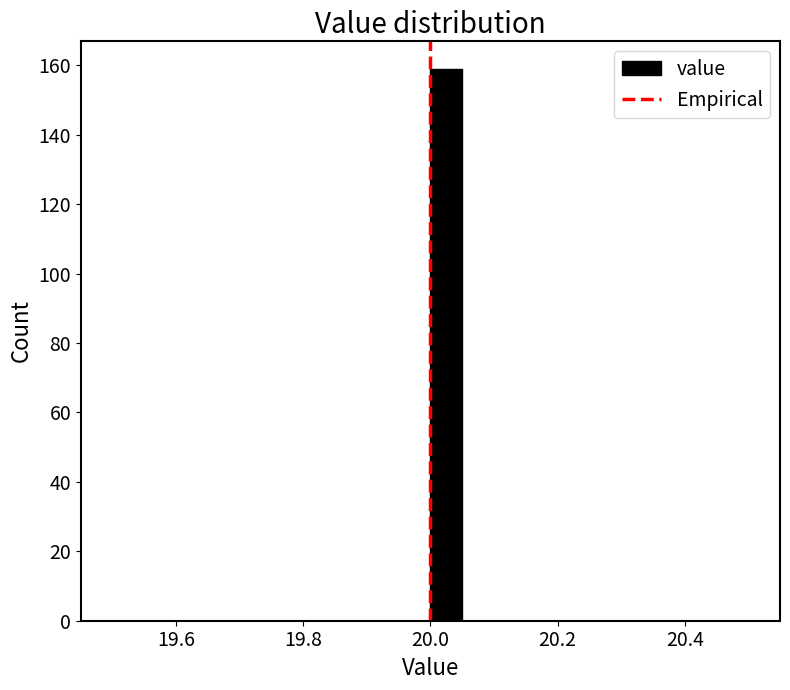

Around what value on the x-axis is the tallest bar? Give the approximate position of its centre, as read against the axis.

20.02